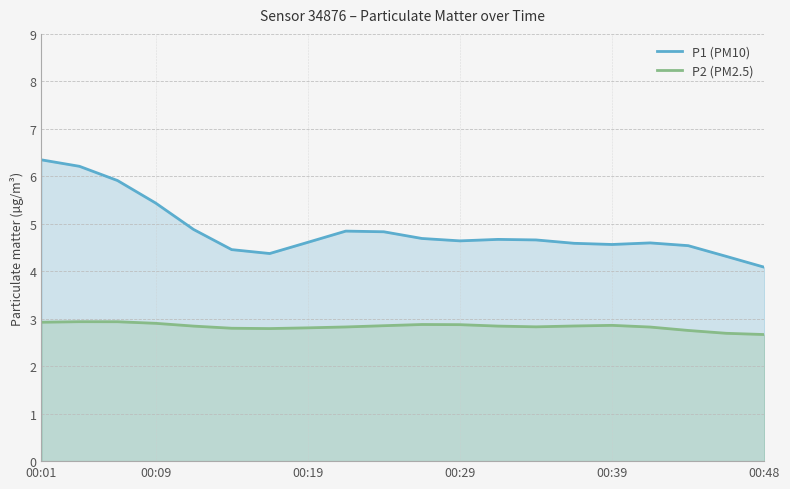

Which label corresponds to the largest value in the chart?

00:01